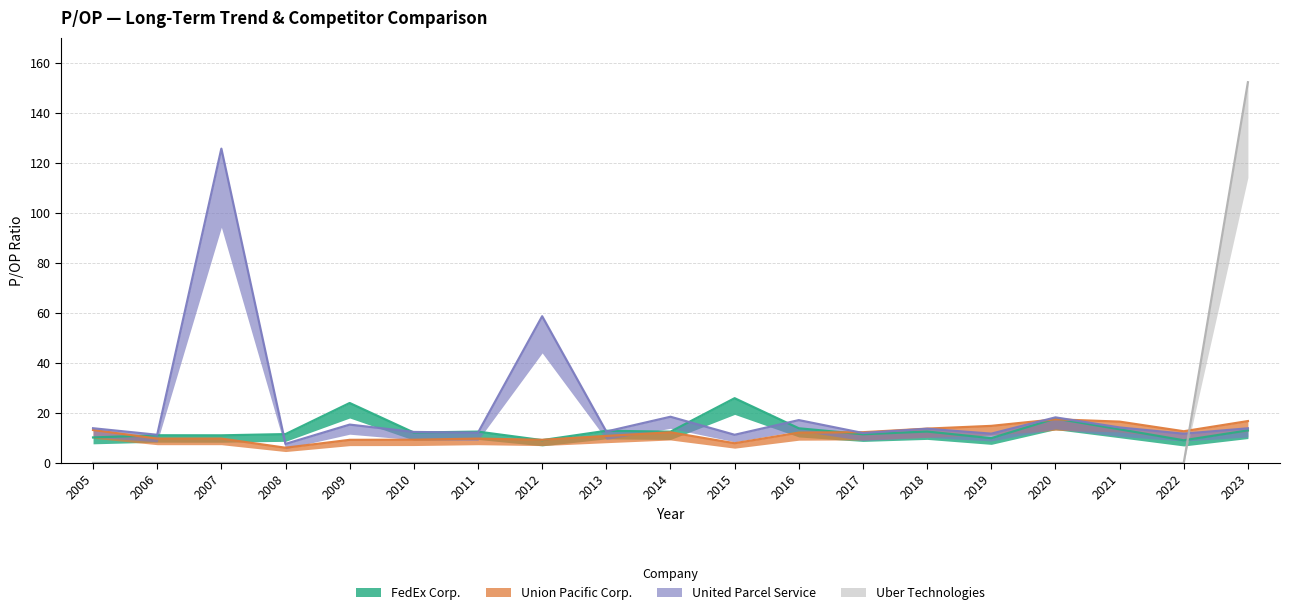

Reading left to right, what are all the values shown in this chart?

FedEx Corp.: 10.2	11.1	11.1	11.5	24.0	12.2	12.5	9.1	12.9	12.5	25.9	13.9	11.5	12.6	9.9	17.8	13.5	9.1	13.0
Union Pacific Corp.: 13.2	9.8	9.8	6.1	9.2	9.3	9.7	9.3	10.8	12.3	7.9	12.1	12.3	13.7	14.8	17.5	16.5	12.7	16.8
United Parcel Service: 13.9	11.3	125.7	7.6	15.3	12.4	12.1	58.7	12.6	18.5	11.3	17.1	12.0	13.7	11.7	18.2	14.2	11.7	13.9
Uber Technologies: 0.0	0.0	0.0	0.0	0.0	0.0	0.0	0.0	0.0	0.0	0.0	0.0	0.0	0.0	0.0	0.0	0.0	0.0	152.3